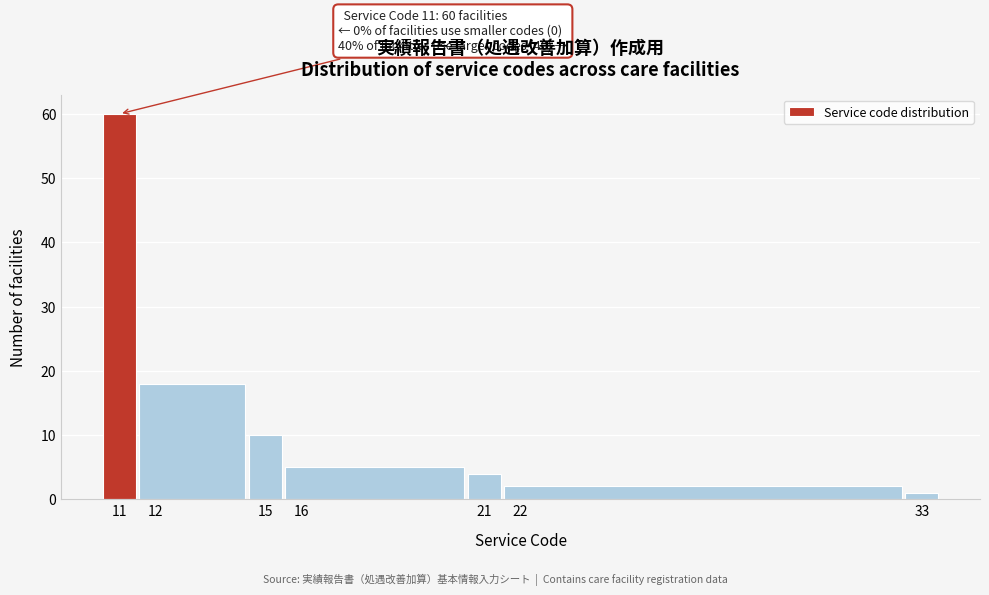

Which range on the x-axis has the tallest bar?

10.5 to 11.5